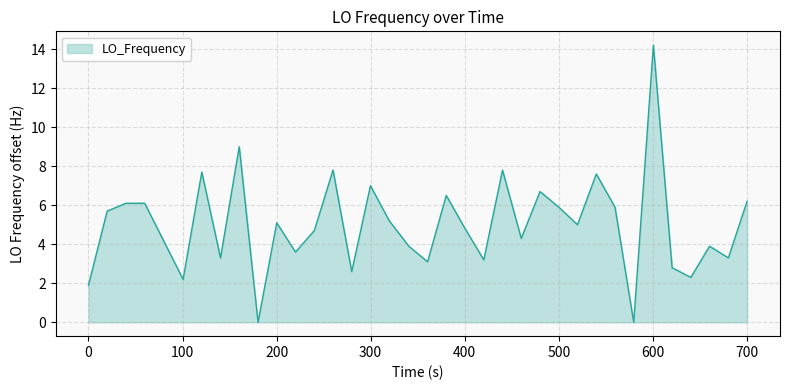

What is the difference between the maximum and minimum values?

14.2